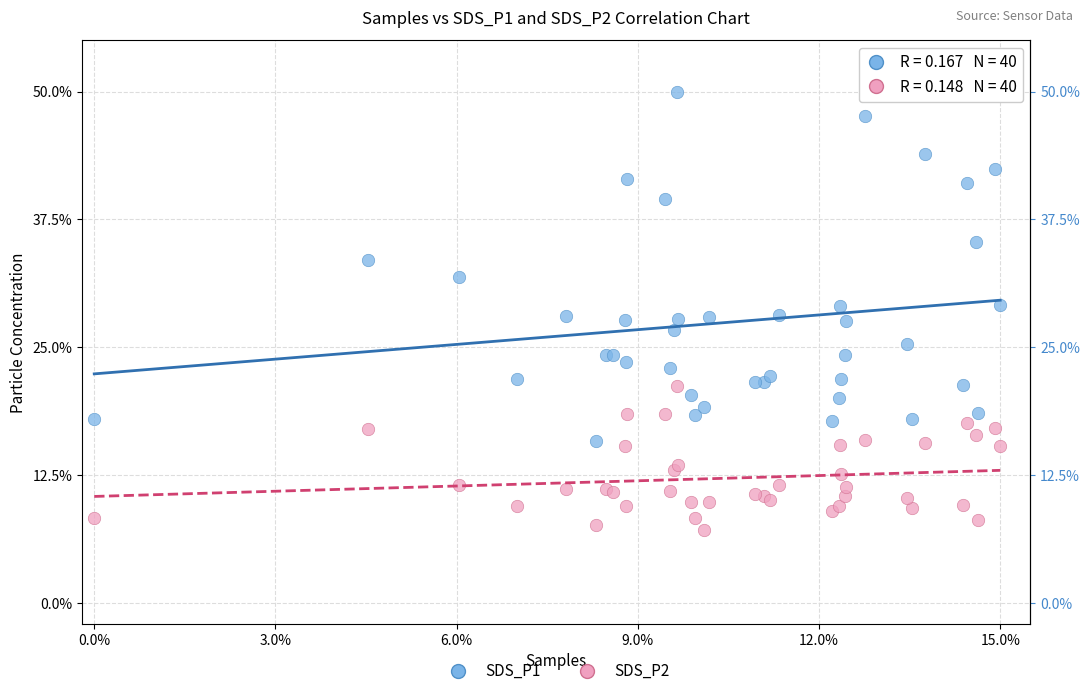

Which series has the widest spread of Y values?

SDS_P1